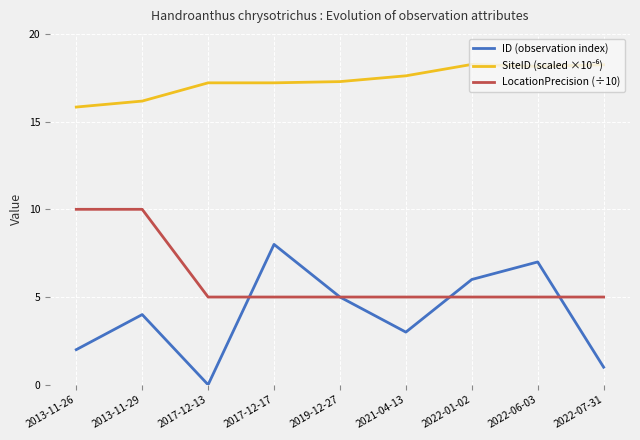

Between 2013-11-29 and 2022-01-02, which series saw the biggest shift?

LocationPrecision (÷10)